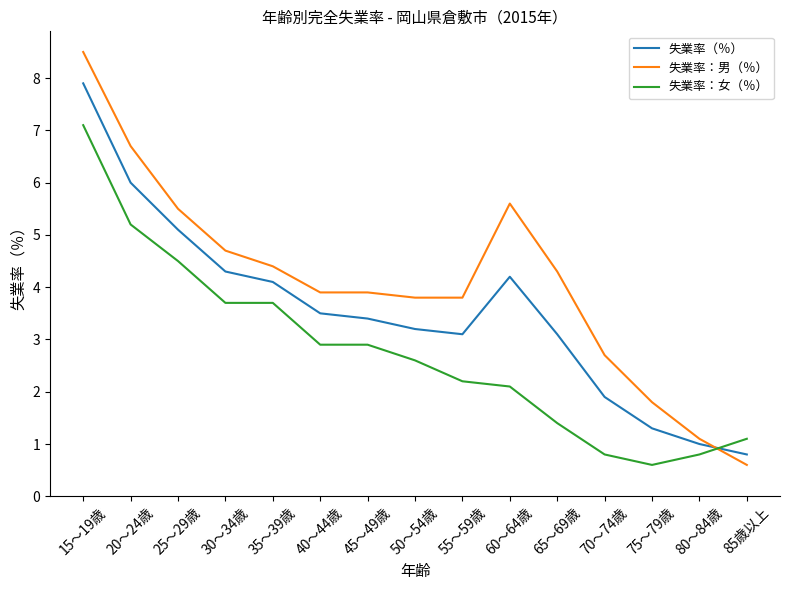

The 失業率（％） series shows 1.5 at 80～84歳. True or false?

False